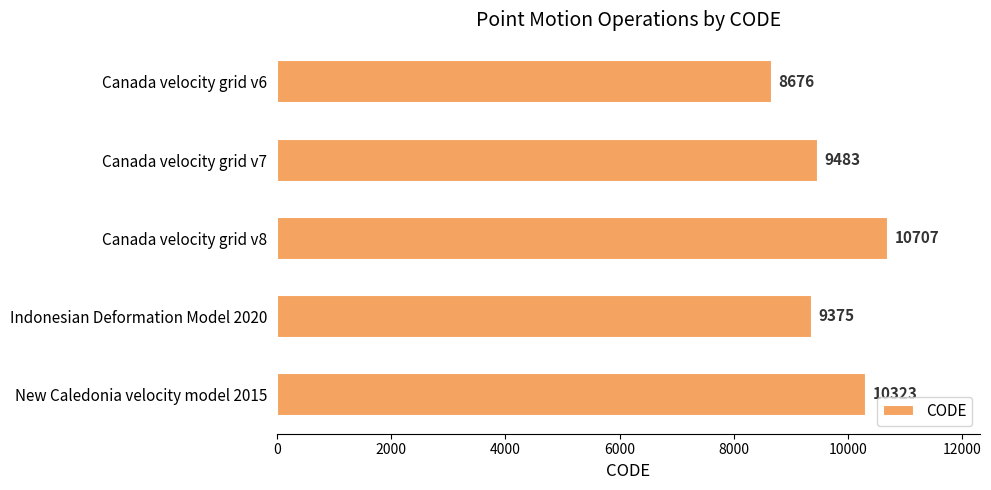

Reading bottom to top, extract all data points from this chart.

New Caledonia velocity model 2015=10323	Indonesian Deformation Model 2020=9375	Canada velocity grid v8=10707	Canada velocity grid v7=9483	Canada velocity grid v6=8676